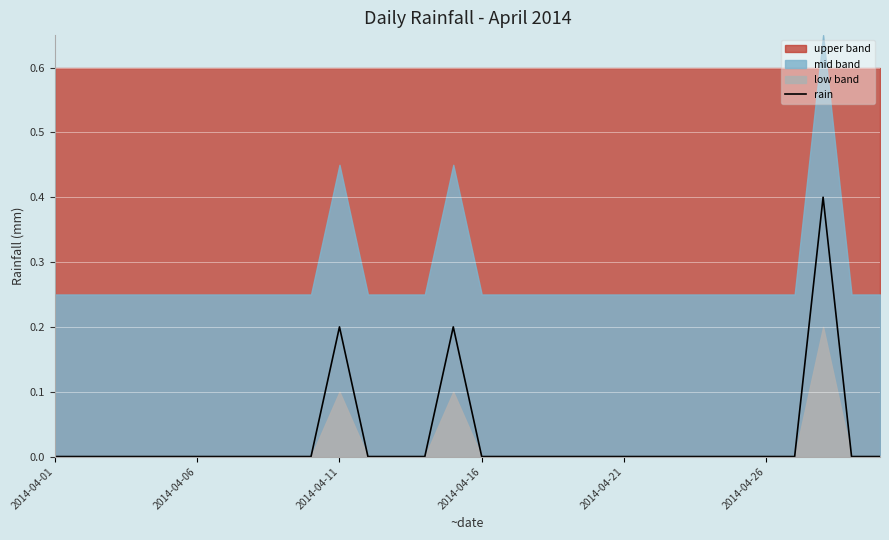

True or false: the data shows 0.0 at 22.

True